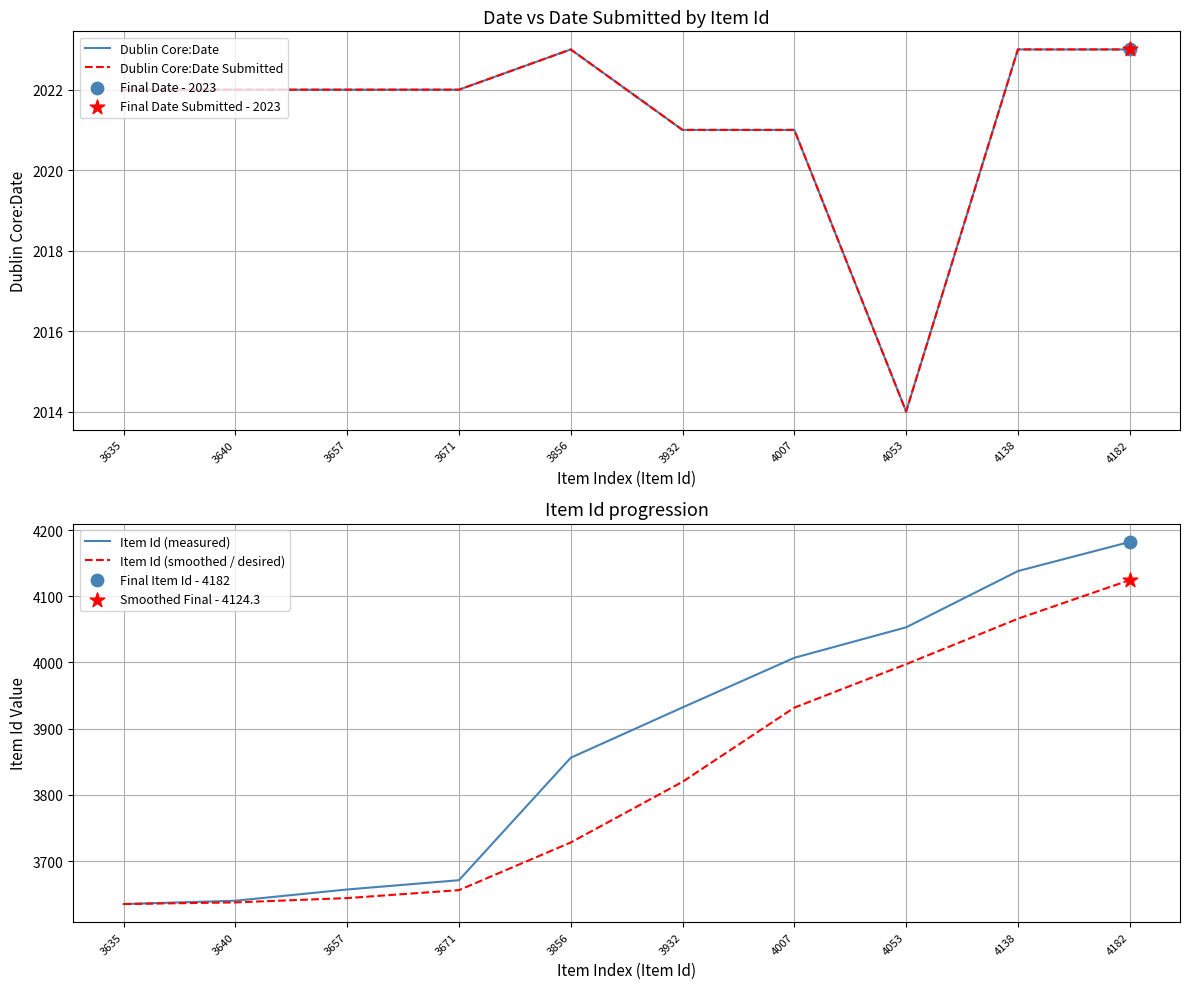

What is the total value across all series at 4182?

12352.3